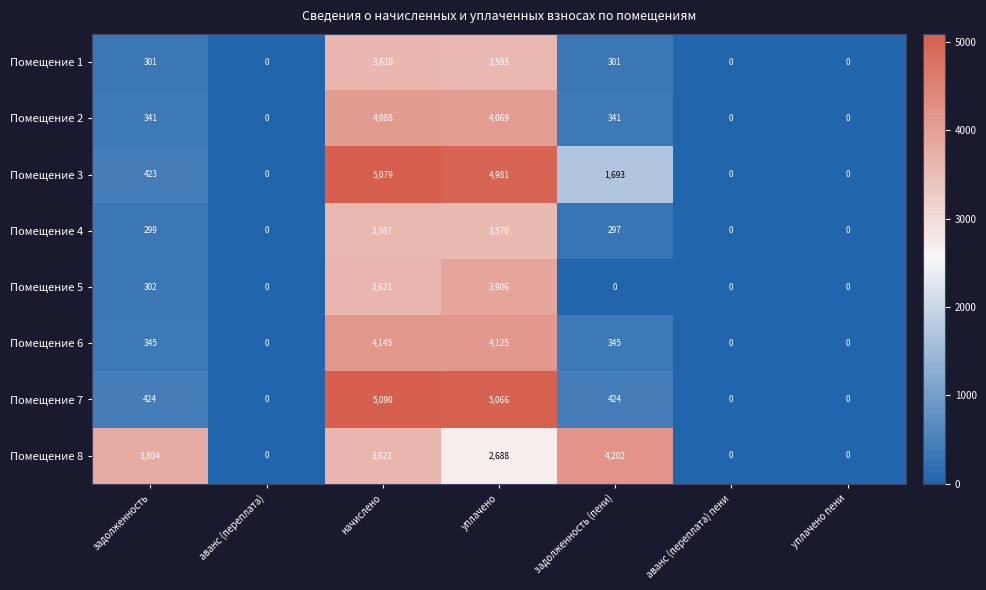

How many data points does each series have?

7